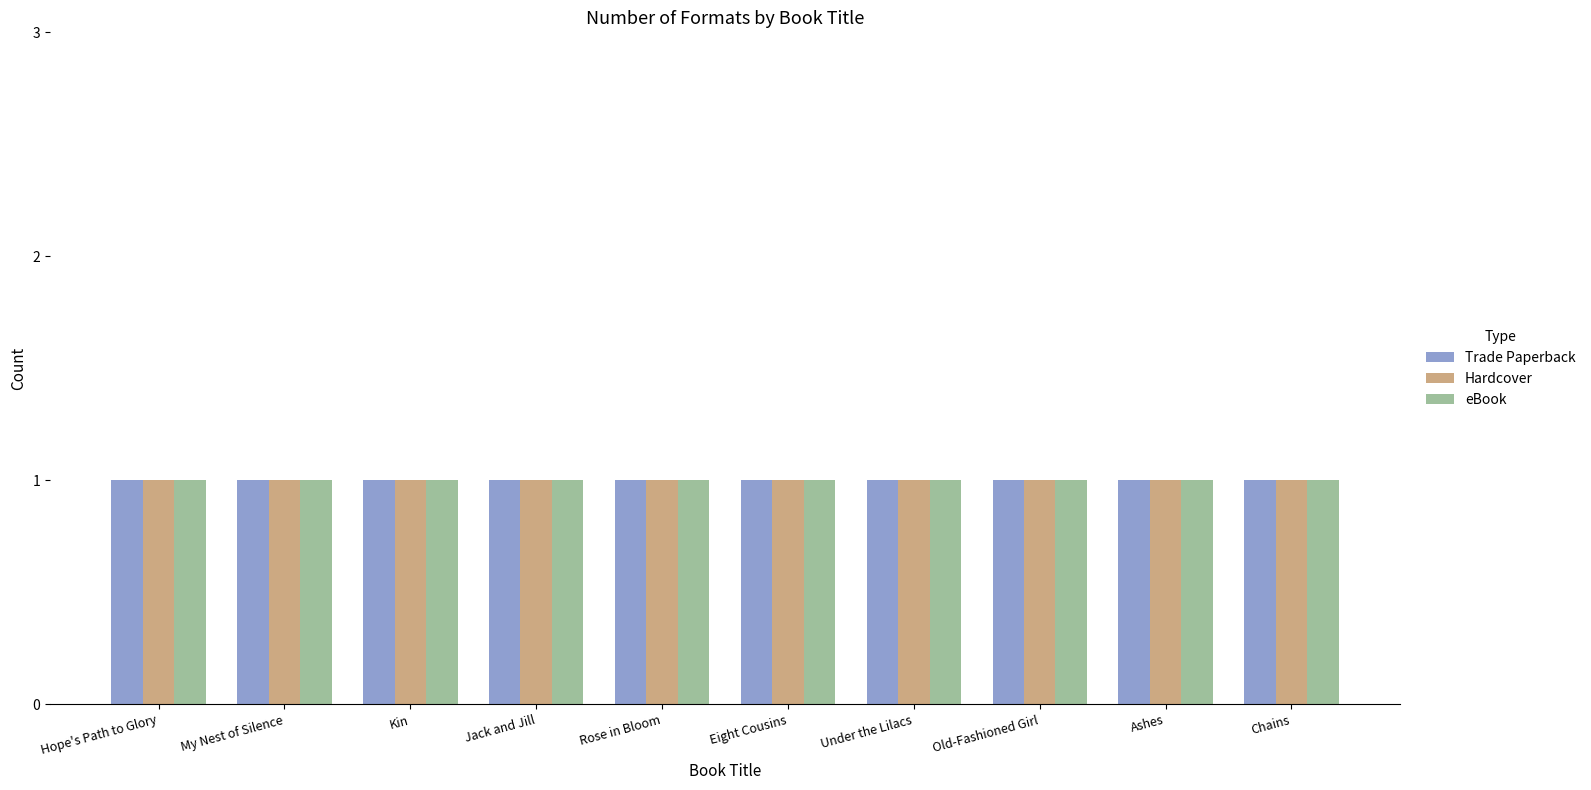

How many bars are there in total?

30